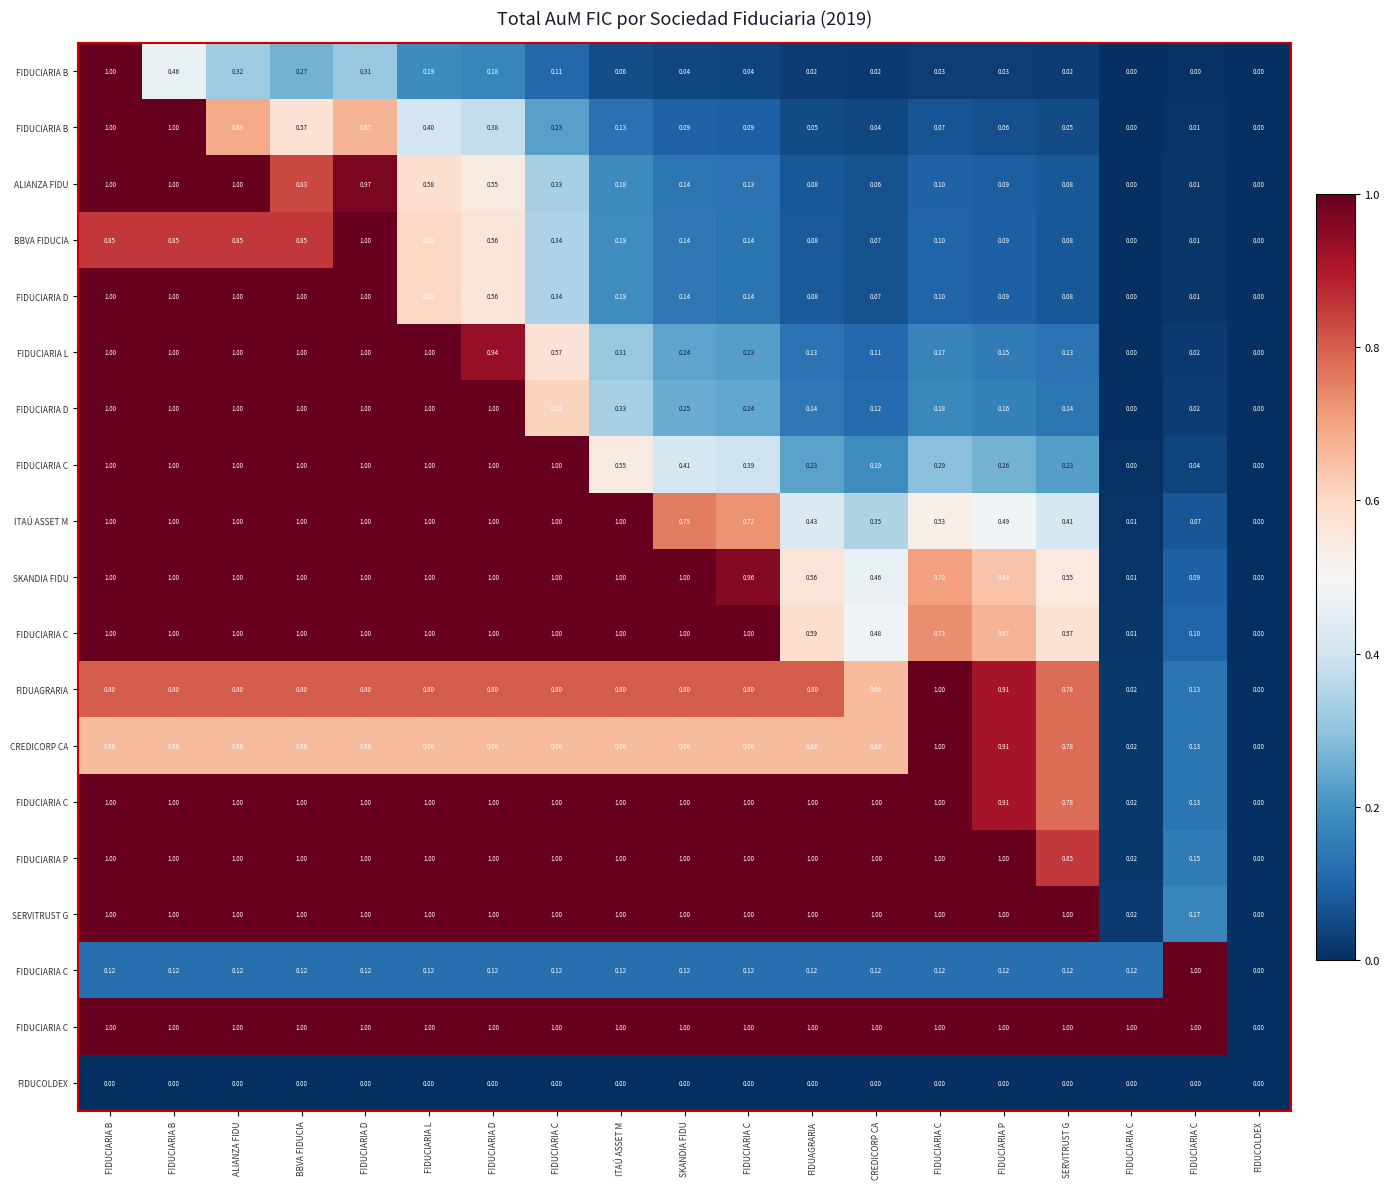

Which category has the lowest value across all series?

FIDUCOLDEX